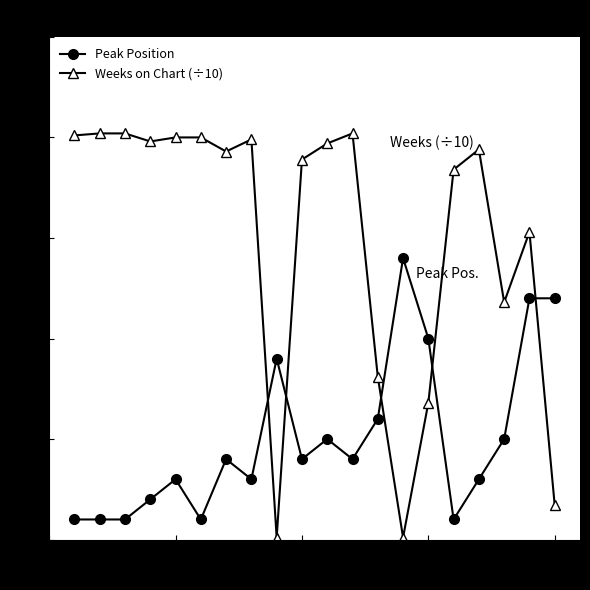

True or false: Weeks on Chart (÷10) has more than 2 interior local peaks.

True